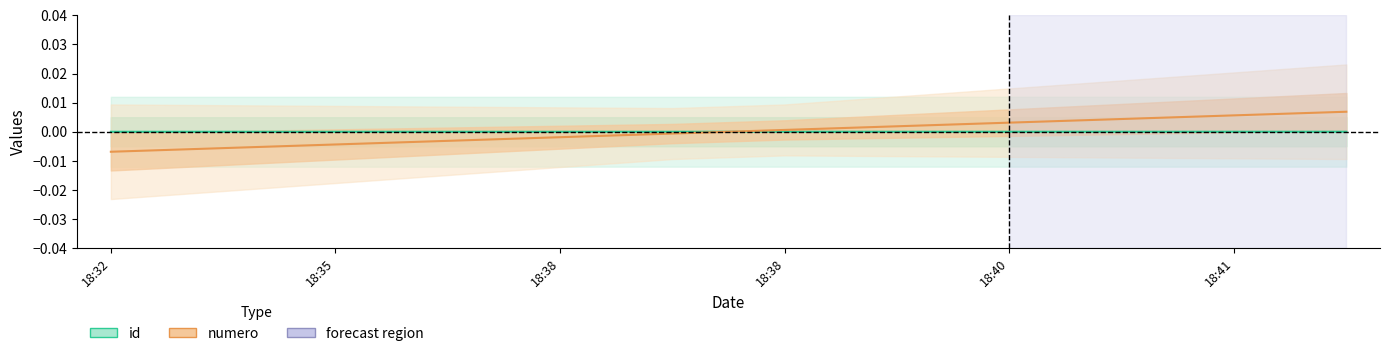

At how many categories does at least one series exceed 0?

6